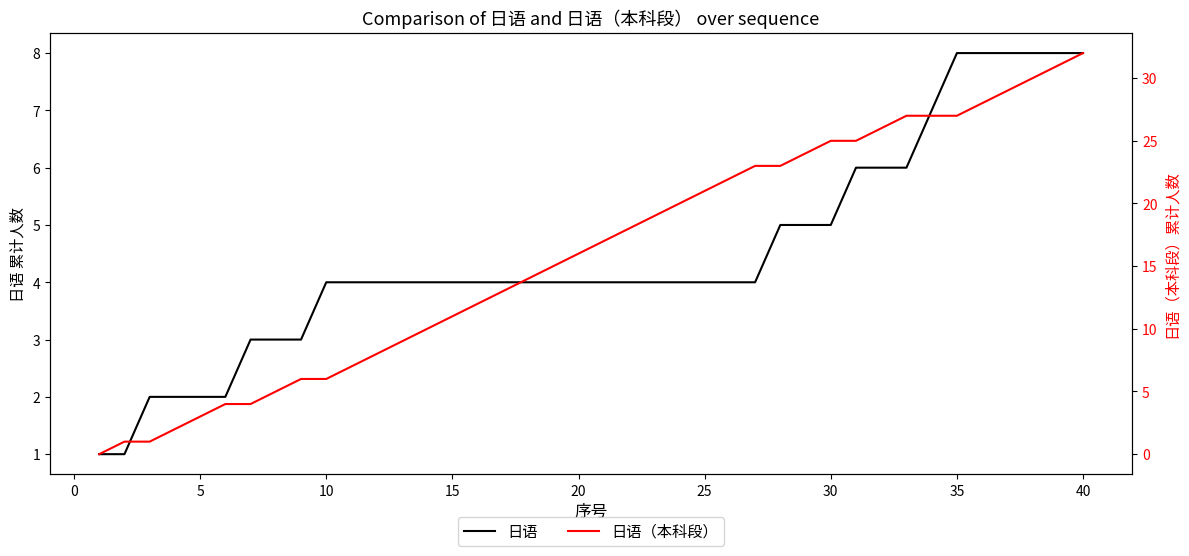

How many 日语 values are between 4 and 6?

24